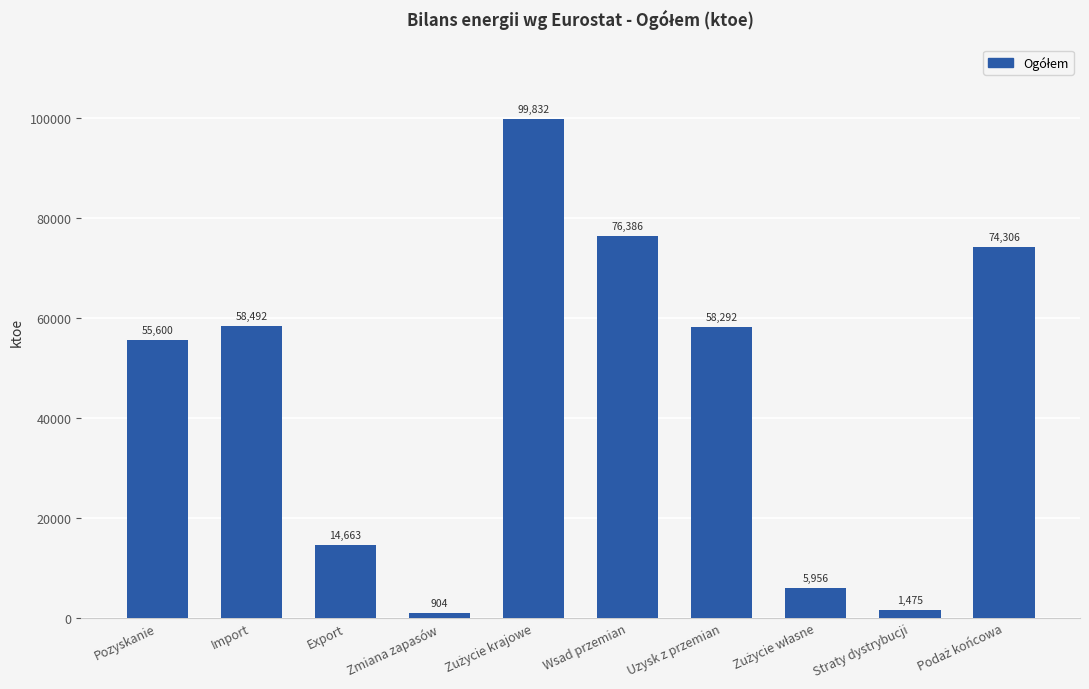

Approximately how many times larger is the value at Export compared to Zmiana zapasów?

16.2